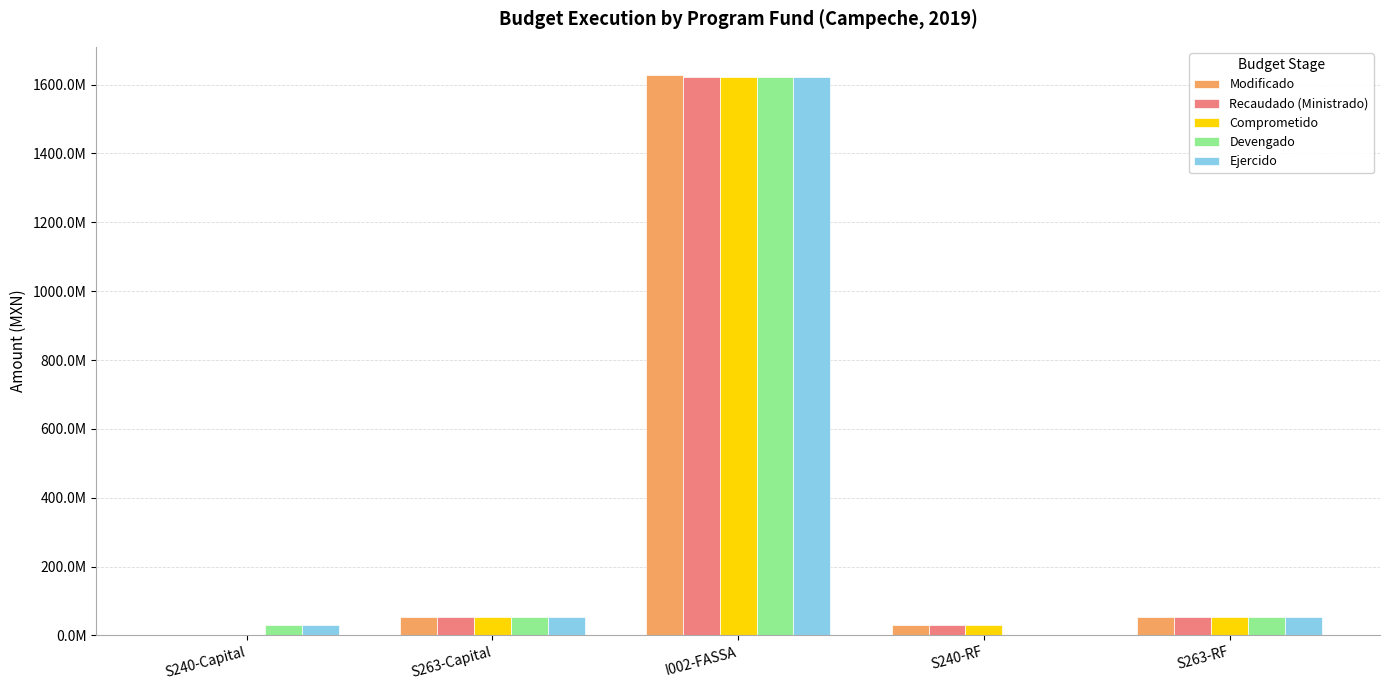

Reading left to right, what are all the values shown in this chart?

Modificado: 546614.4	53504456.5	1628456844.0	30900000.0	53375250.0
Recaudado (Ministrado): 546614.4	52544086.9	1623572541.1	30900000.0	52414880.3
Comprometido: 546614.4	53504456.5	1623572541.1	30900000.0	53375250.0
Devengado: 29196774.7	52536573.6	1623572541.1	164842.7	52407927.0
Ejercido: 29196774.7	52536573.6	1623572541.1	164842.7	52407927.0